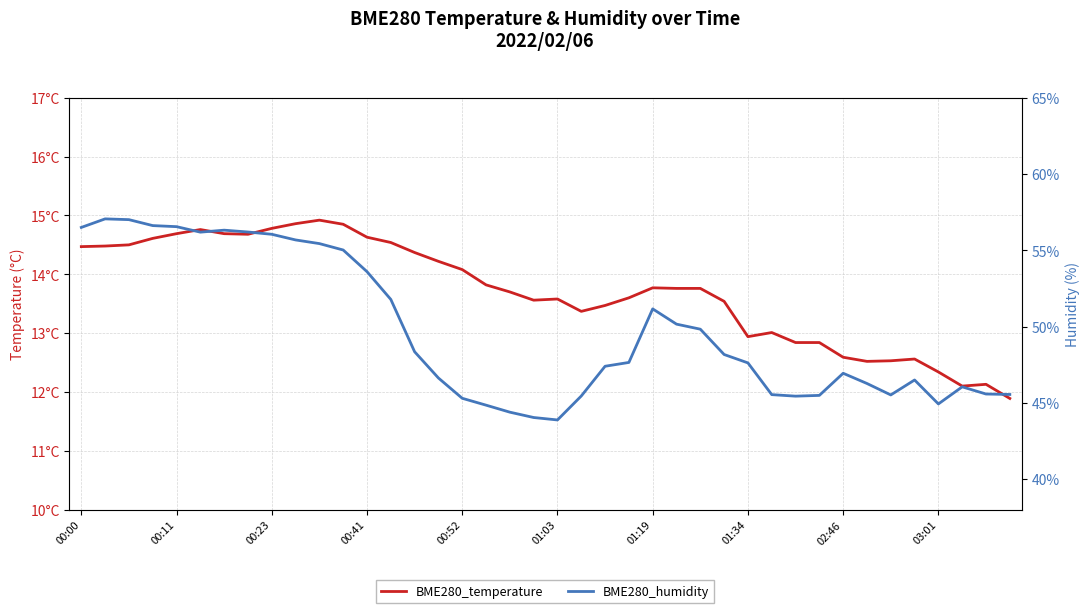

In BME280_temperature, how many points are higher than both neighbors (excluding endpoints)?

7